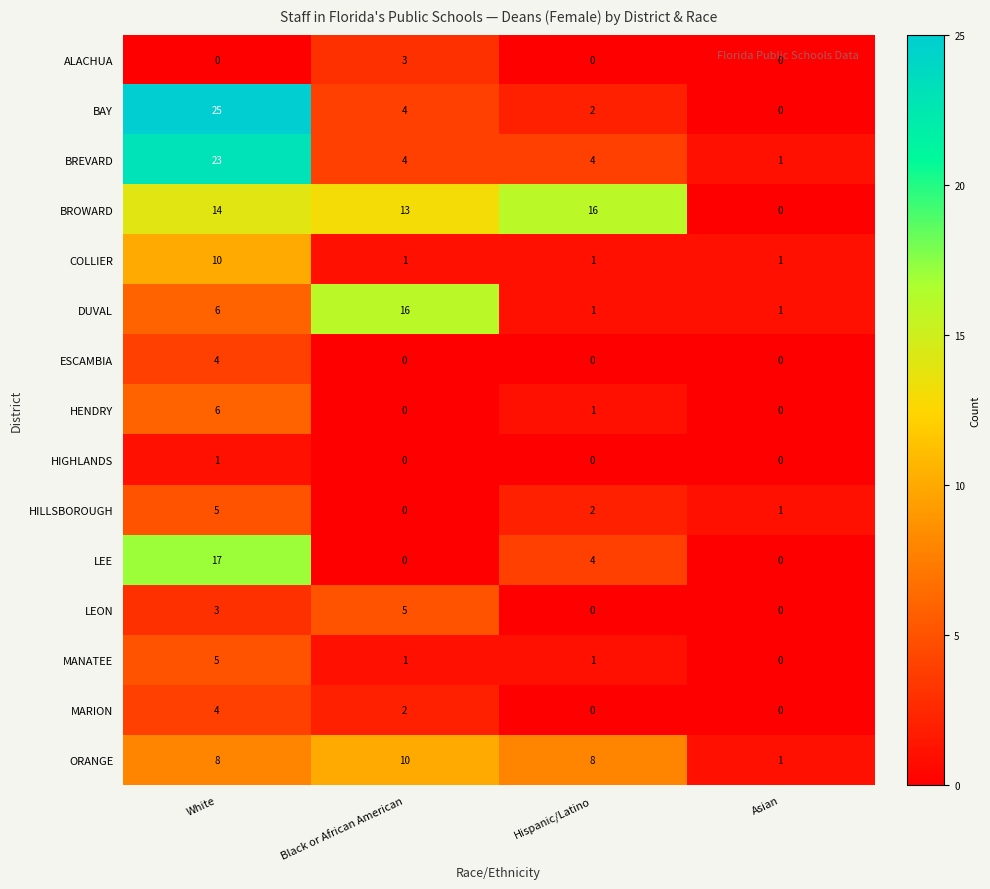

What is the total value across all series at Black or African American?

59